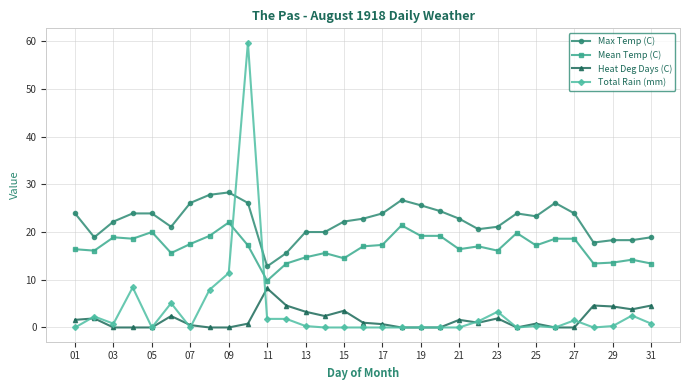

What is the value of the Mean Temp (C) point at the 30th from the left?

14.2